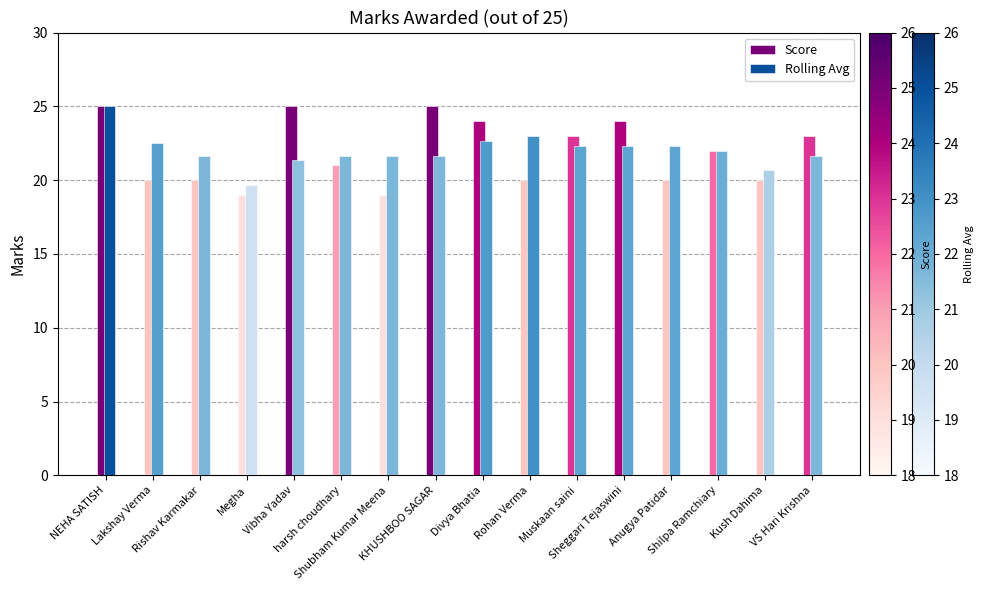

At Rishav Karmakar, list the series in order from largest to smallest.

Rolling Avg, Score